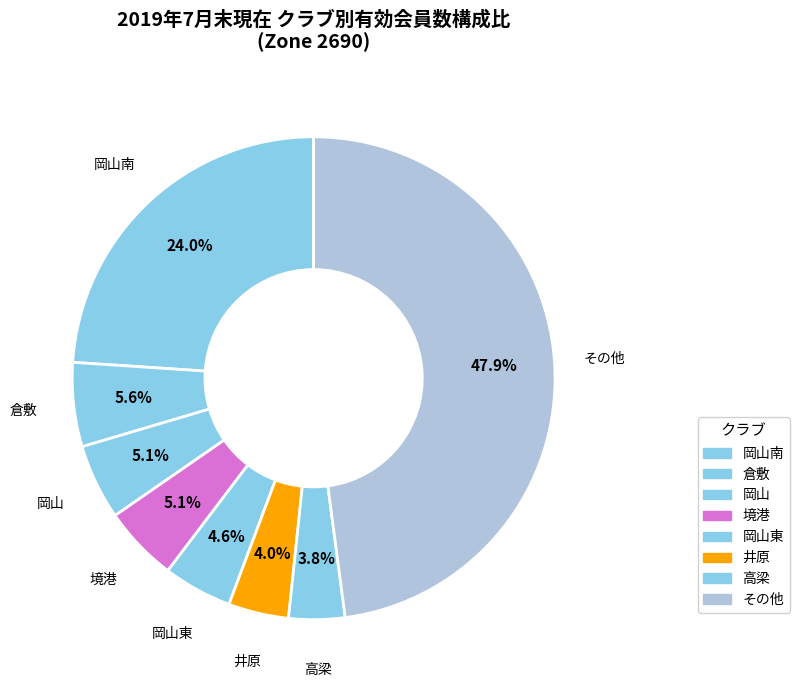

Count the number of slices in the pie.

8